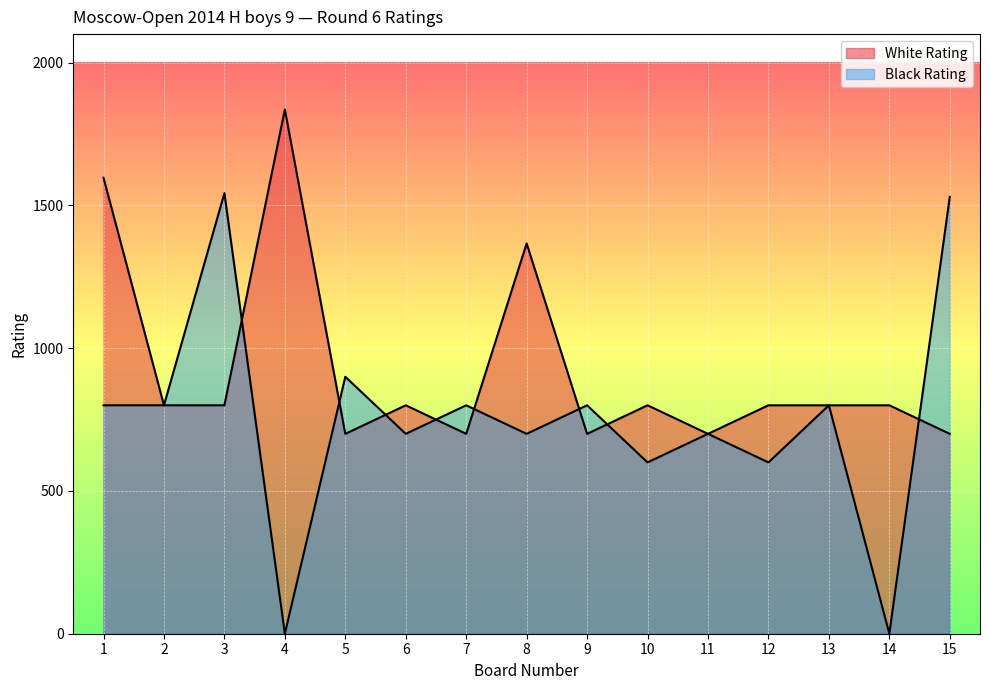

Between which two adjacent categories do Black Rating and White Rating first intersect?

3 and 4